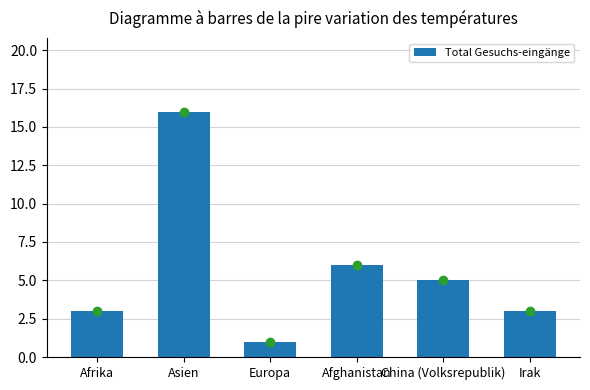

What is the value of the 5th bar from the left?

5